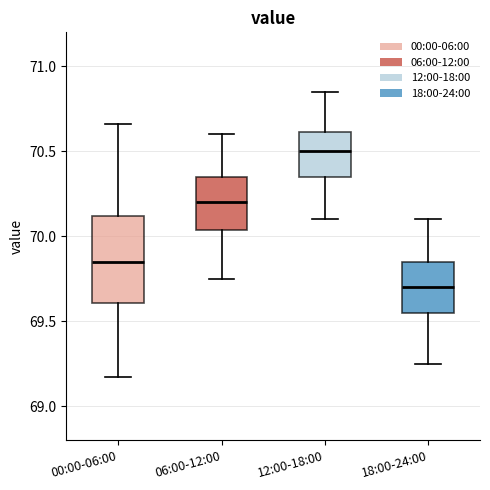

Reading left to right, transcribe this box plot: for each box, give where its median line is, the range the box spans, and where its two whiskers end, as read against the y-axis. The values are not printed on the chart, so give them approximately, as read against the axis.

00:00-06:00: median 69.85, box 69.60 to 70.10, whiskers 69.15 to 70.65
06:00-12:00: median 70.20, box 70.05 to 70.35, whiskers 69.75 to 70.60
12:00-18:00: median 70.50, box 70.35 to 70.60, whiskers 70.10 to 70.85
18:00-24:00: median 69.70, box 69.55 to 69.85, whiskers 69.25 to 70.10